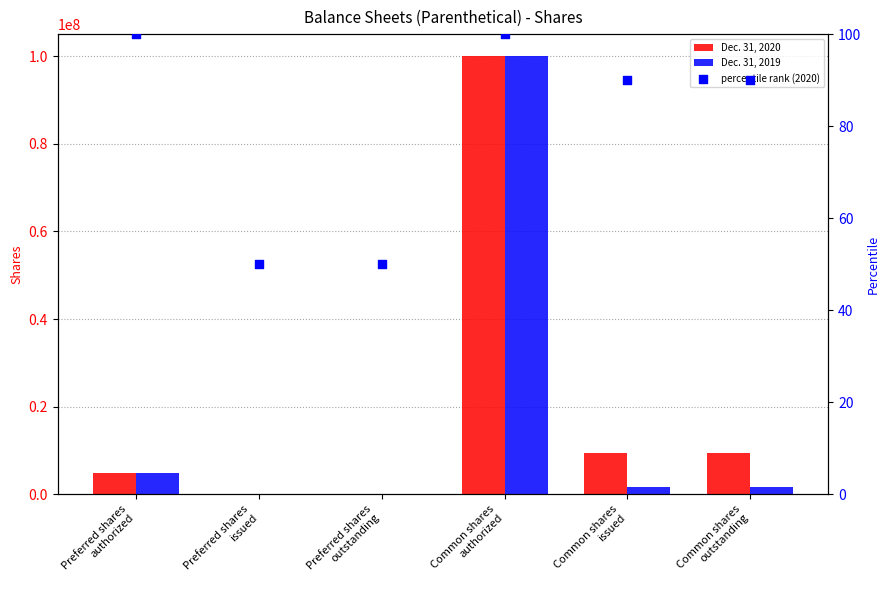

What are all the series names shown in the legend?

Dec. 31, 2020, Dec. 31, 2019, percentile rank (2020)